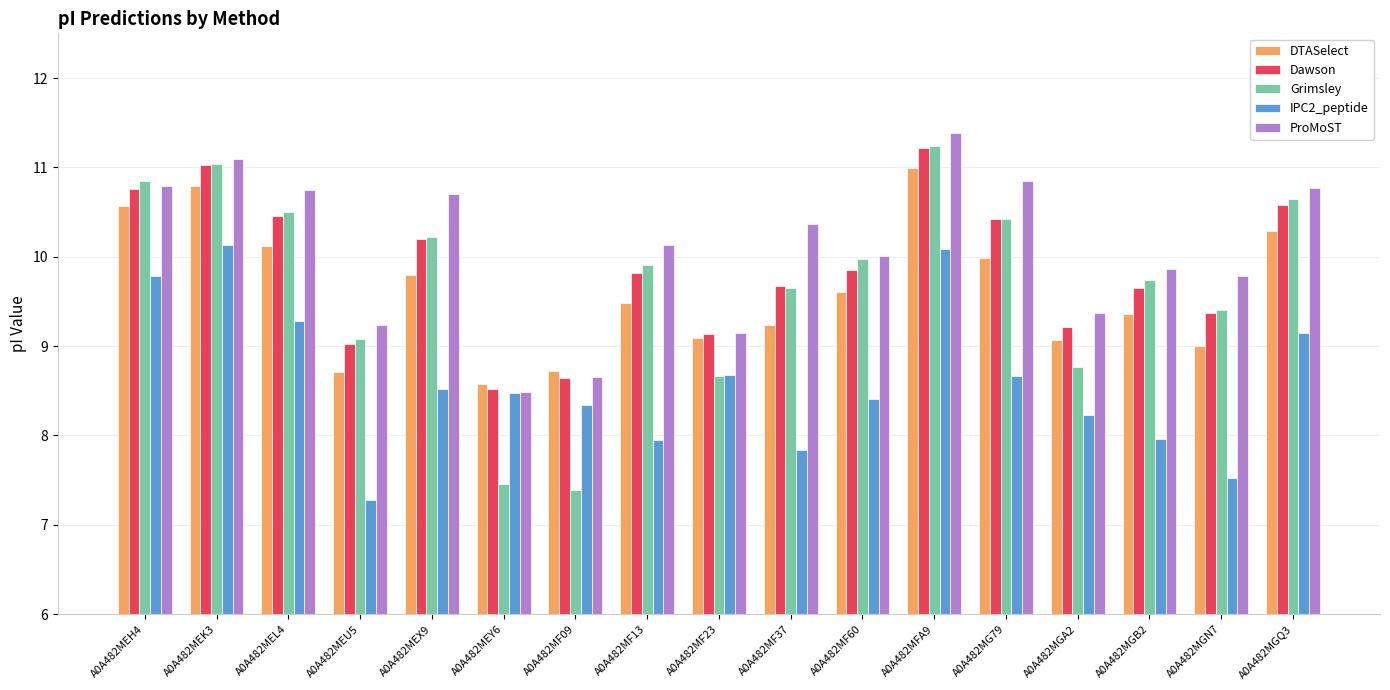

What are all the series names shown in the legend?

DTASelect, Dawson, Grimsley, IPC2_peptide, ProMoST